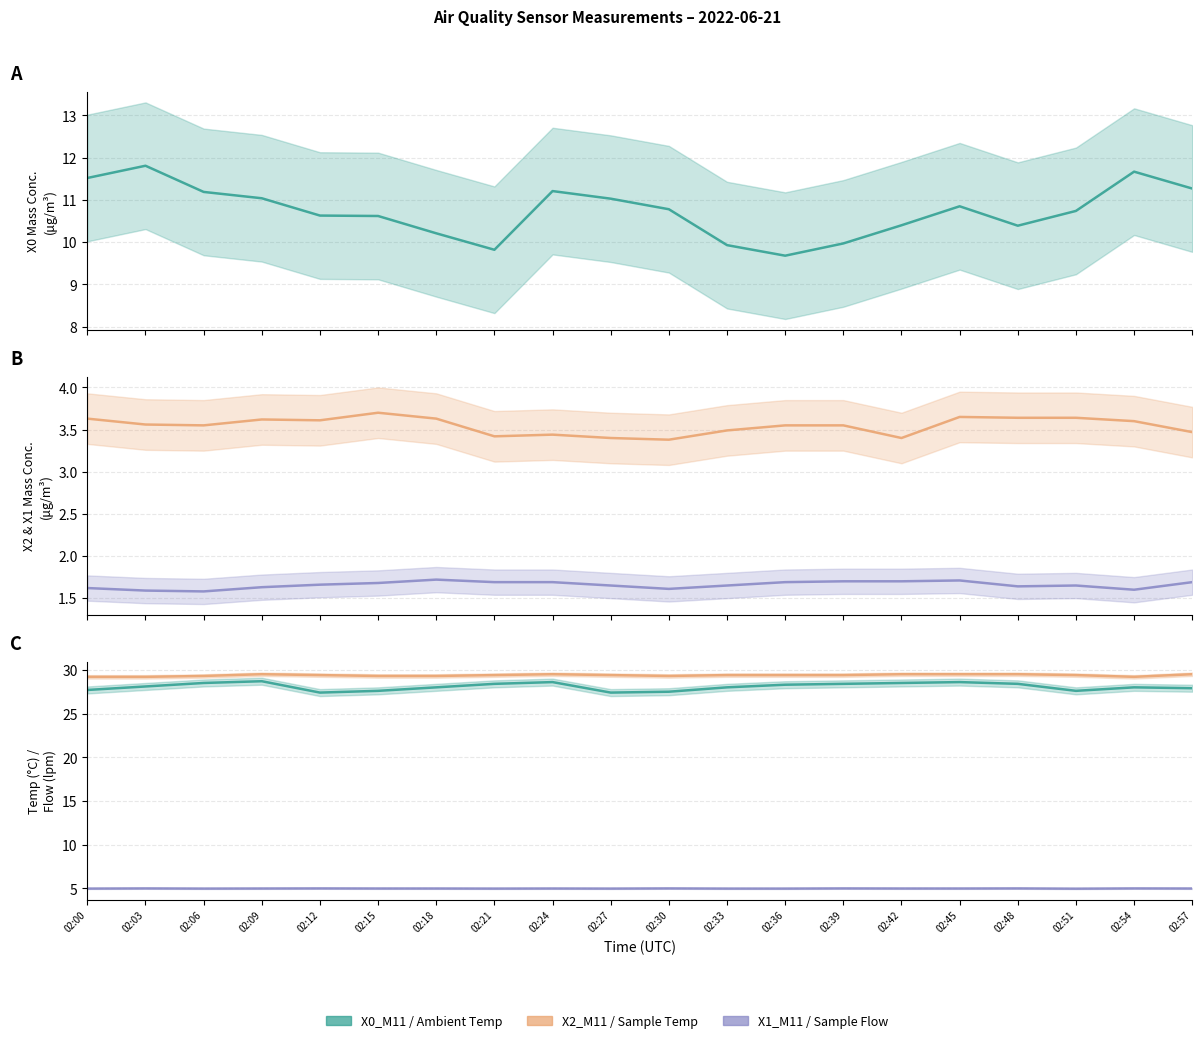

Between 02:15 and 02:36, which is larger?

02:15